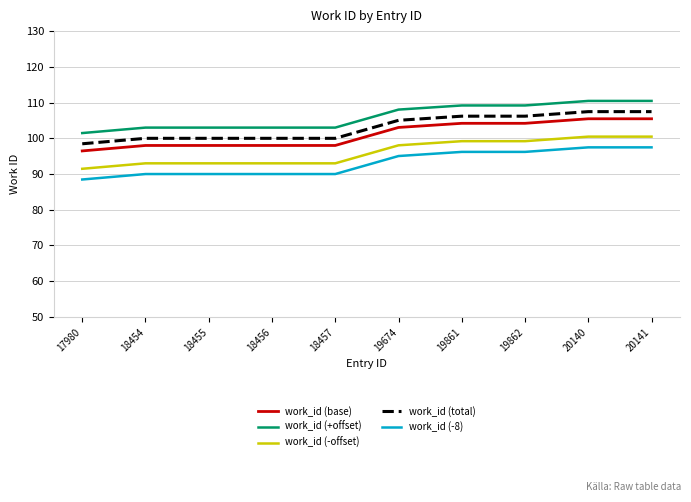

The value of work_id (+offset) at 20141 is 110.5. True or false?

True